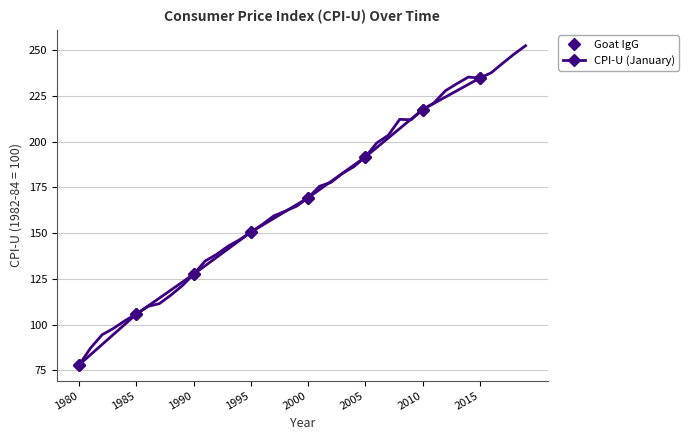

What is the average value of the Goat IgG series?

159.4